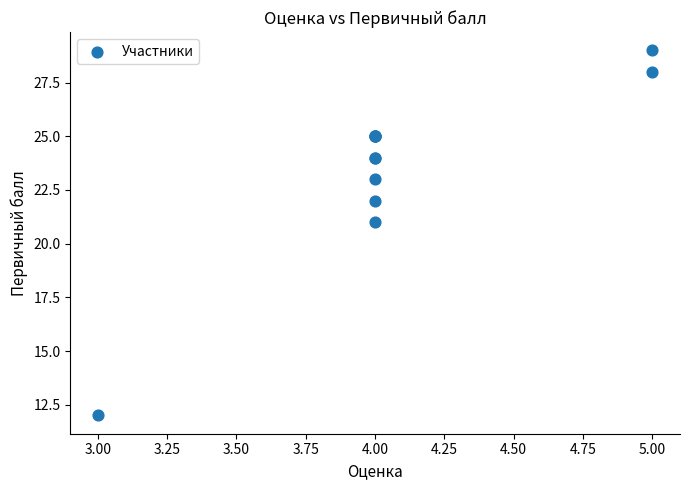

What Y value in the scatter plot is closest to 20?

21